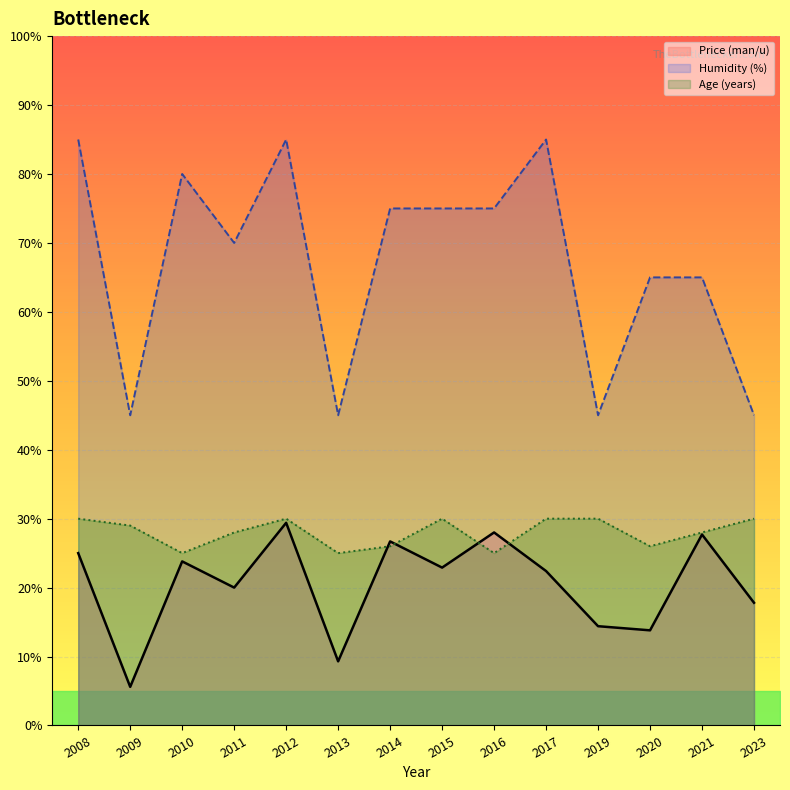

The Age (years) series shows 52.1 at 2019. True or false?

False